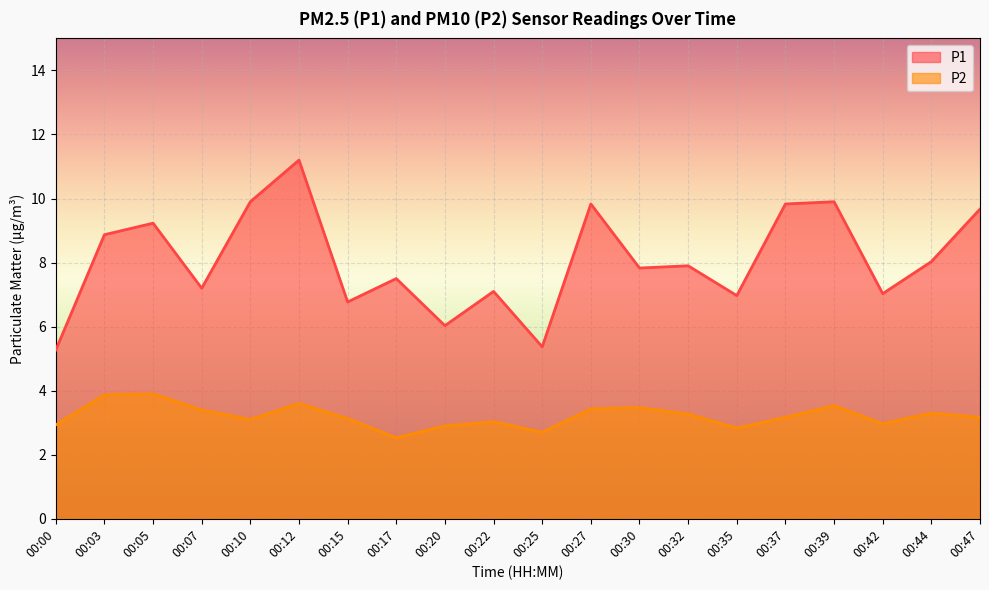

What is the maximum value shown in the chart?

11.2